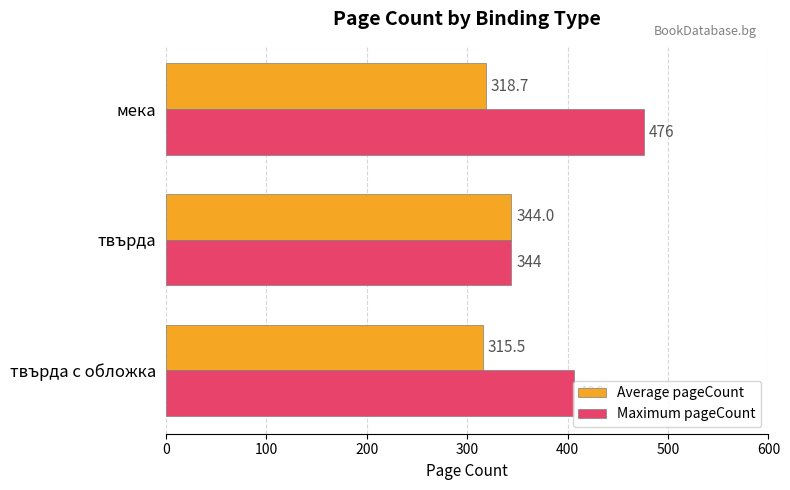

What is the difference between the maximum and second lowest values in the Maximum pageCount series?

70.0